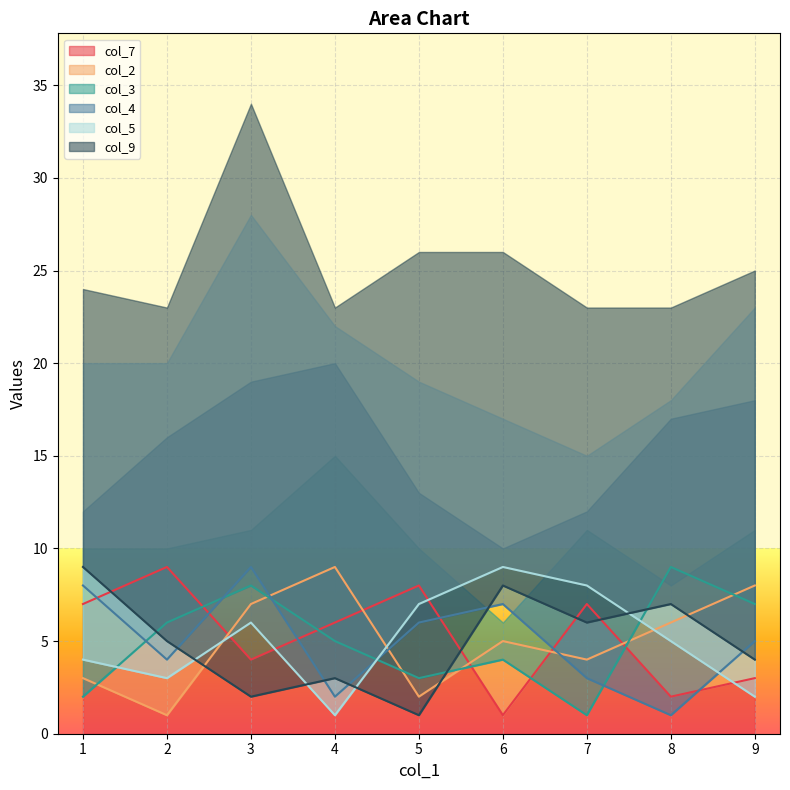

True or false: col_4 has a value of 3 at 5.

False